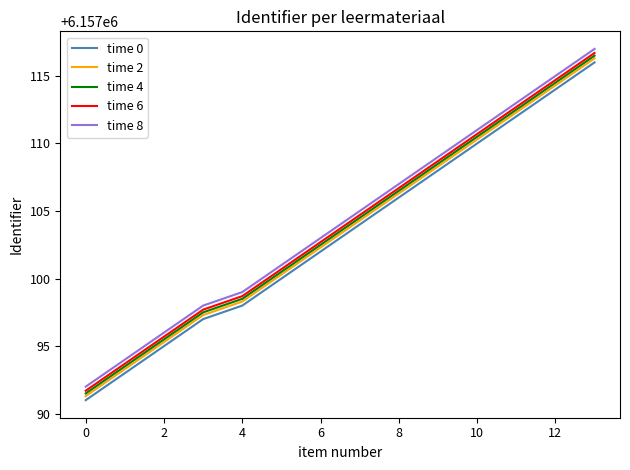

True or false: time 2 has more than 2 points higher than both neighbors.

False